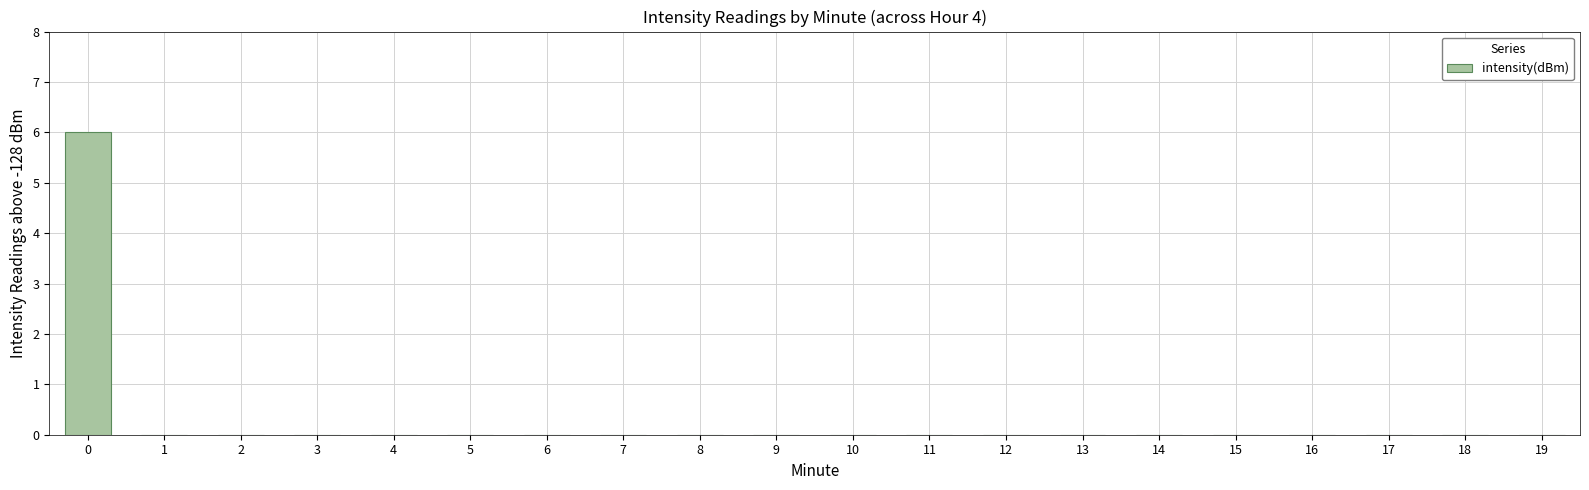

Are the bars grouped side by side (vs. stacked)?

No